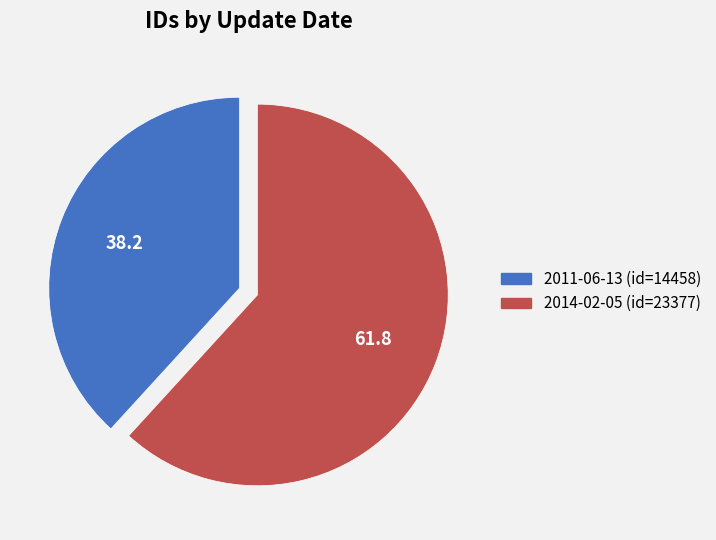

Is there any slice that represents more than half of the pie?

Yes